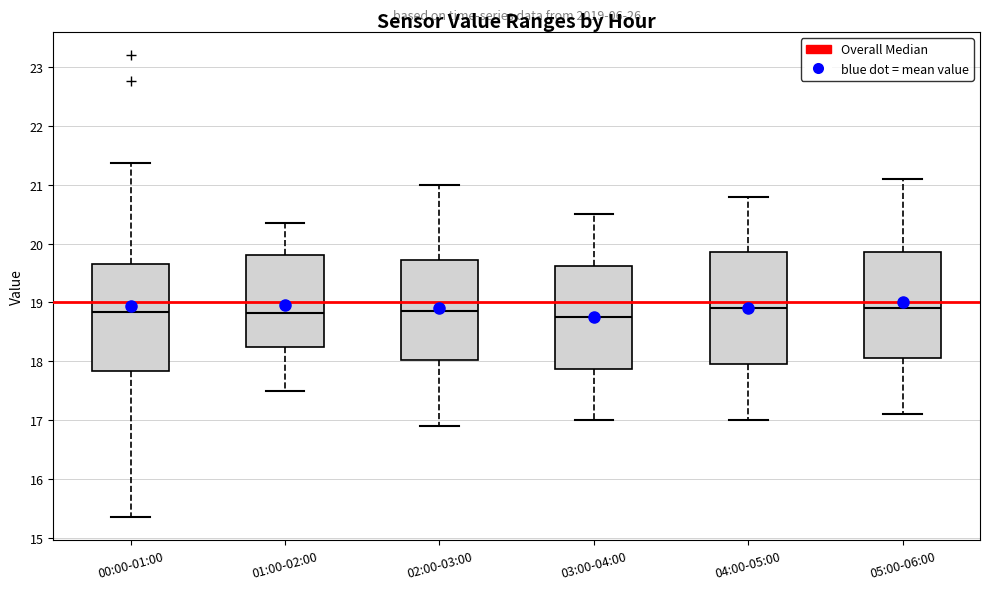

Reading left to right, read every box against the y-axis: the position of its median line, the range the box covers, and the ends of its whiskers. The values are not printed on the chart, so give them approximately, as read against the axis.

00:00-01:00: median 18.8, box 17.8 to 19.7, whiskers 15.4 to 21.4
01:00-02:00: median 18.8, box 18.3 to 19.8, whiskers 17.5 to 20.4
02:00-03:00: median 18.9, box 18.0 to 19.7, whiskers 16.9 to 21.0
03:00-04:00: median 18.8, box 17.9 to 19.6, whiskers 17.0 to 20.5
04:00-05:00: median 18.9, box 18.0 to 19.9, whiskers 17.0 to 20.8
05:00-06:00: median 18.9, box 18.1 to 19.9, whiskers 17.1 to 21.1